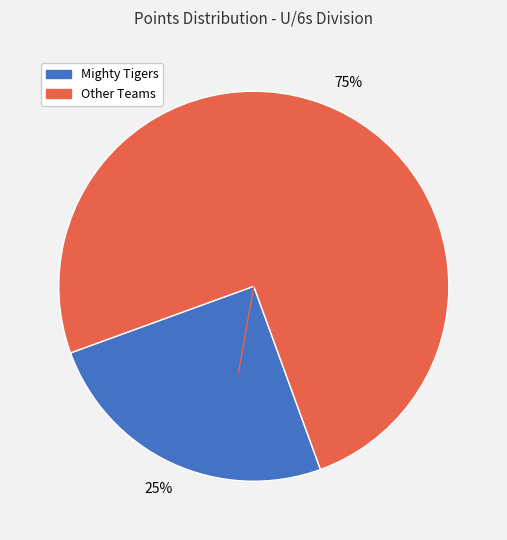

Does any single category account for the majority?

Yes